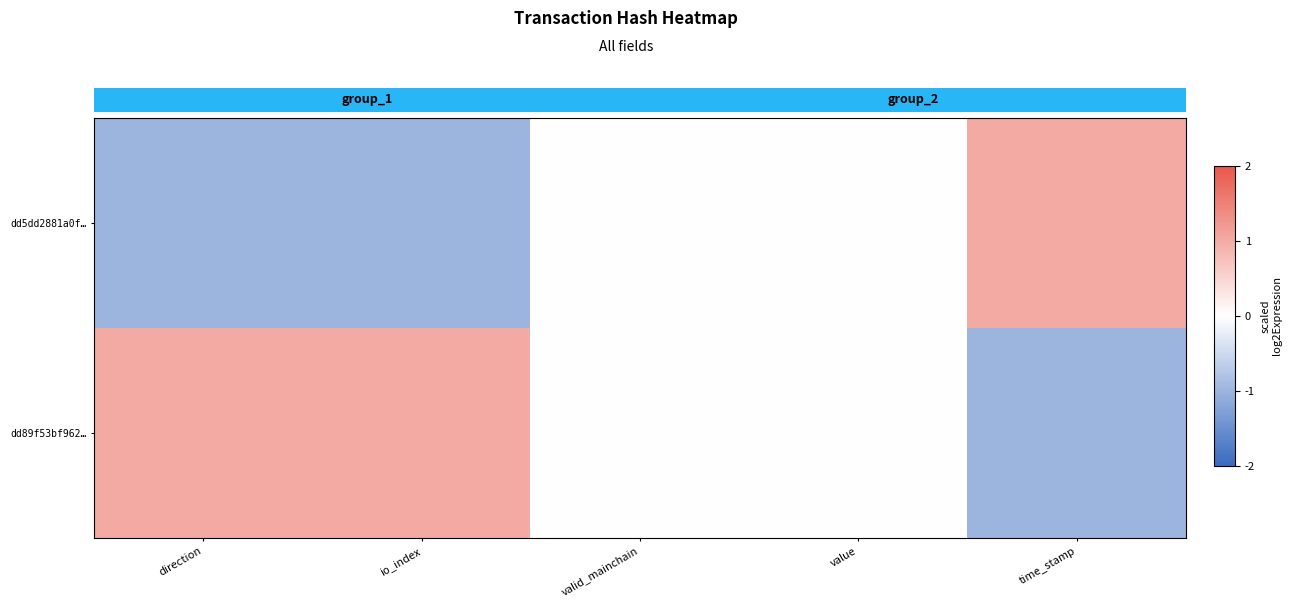

At valid_mainchain, list the series in order from smallest to largest.

dd5dd2881a0f…, dd89f53bf962…